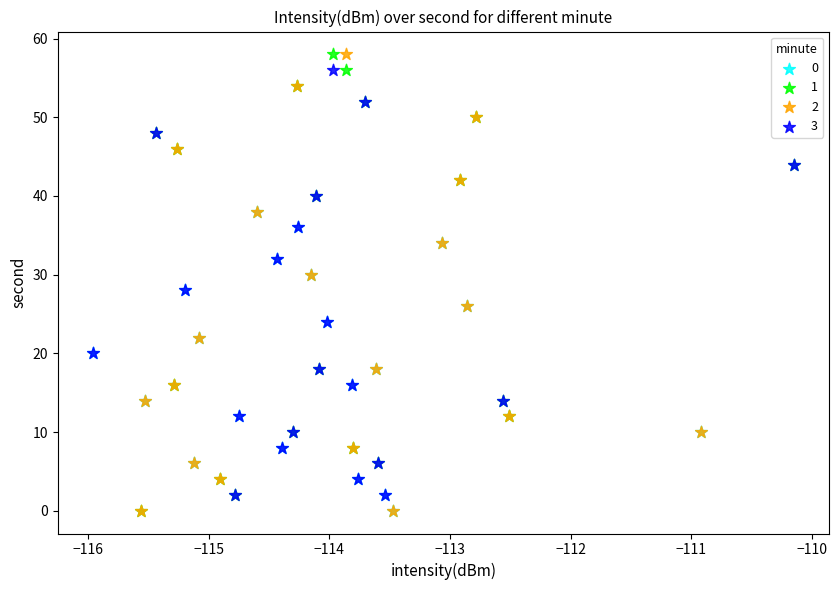

What are all the series names shown in the legend?

0, 1, 2, 3